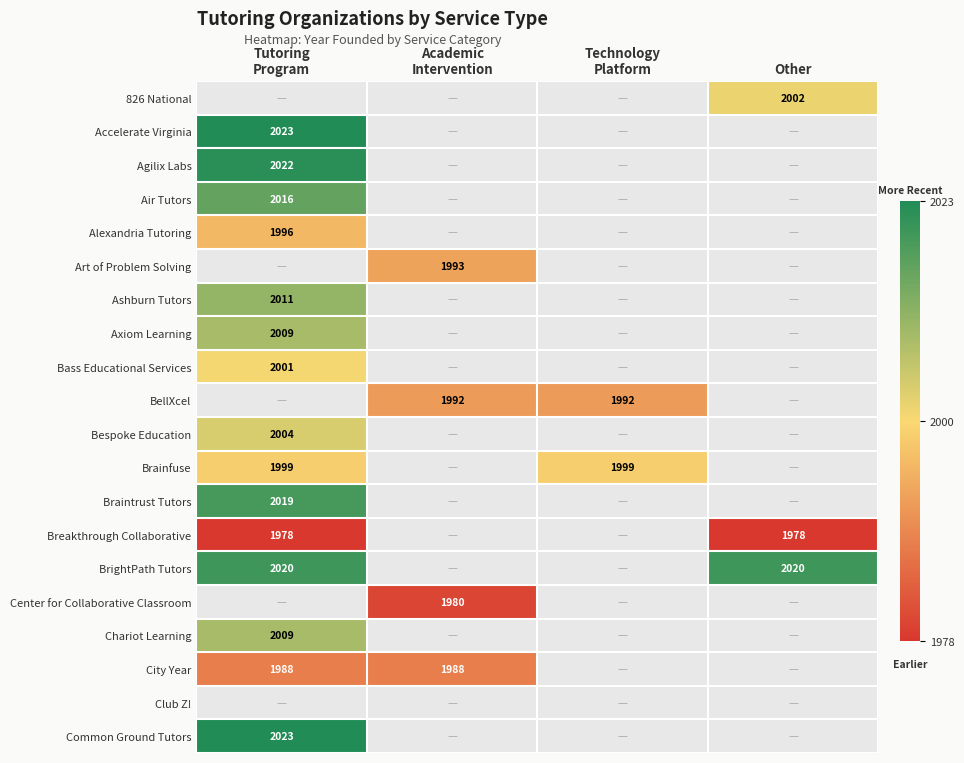

How many series are shown in this chart?

20